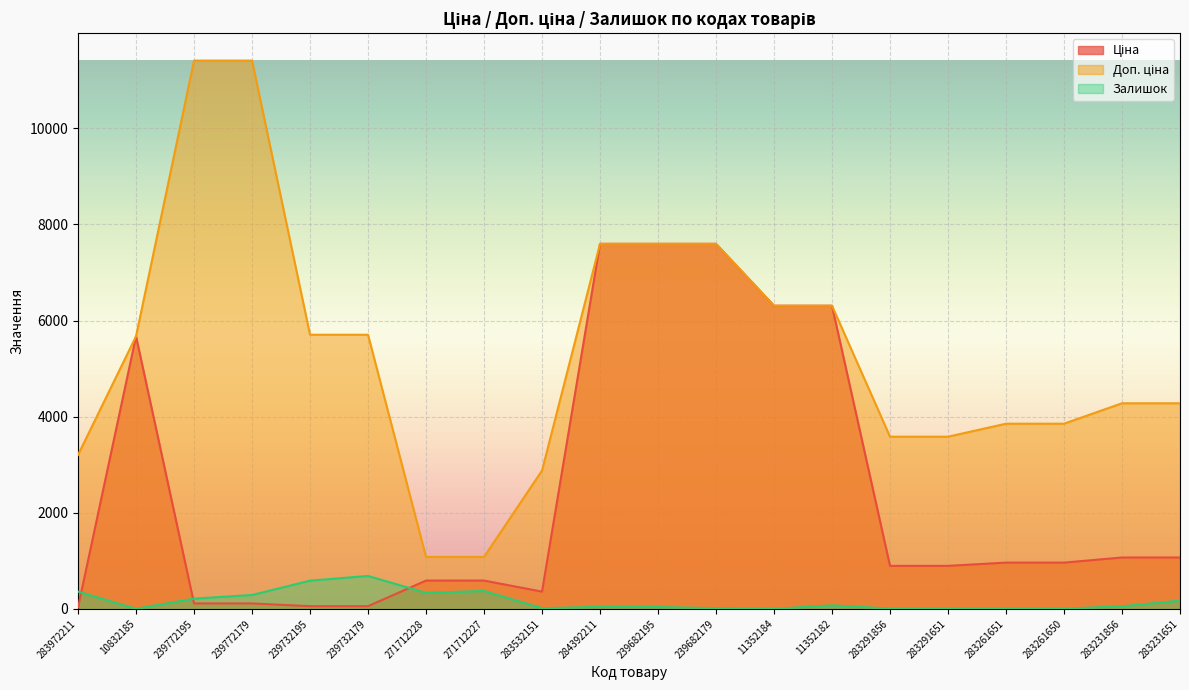

True or false: Залишок has a value of 74.0 at 11352182.

True